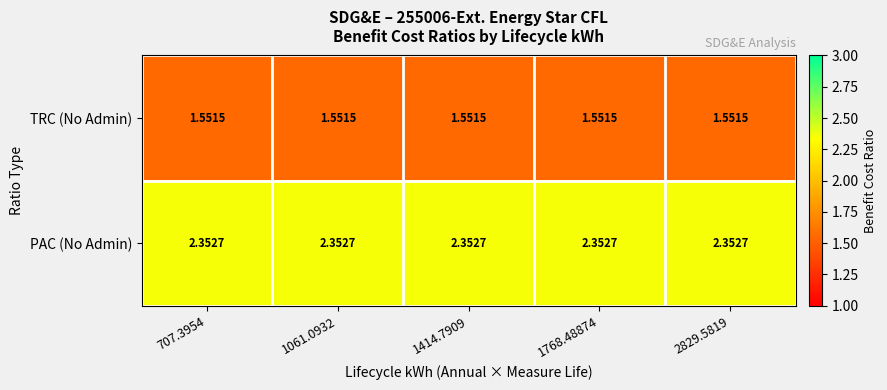

What is the difference between the highest and lowest values at 707.3954?

0.8